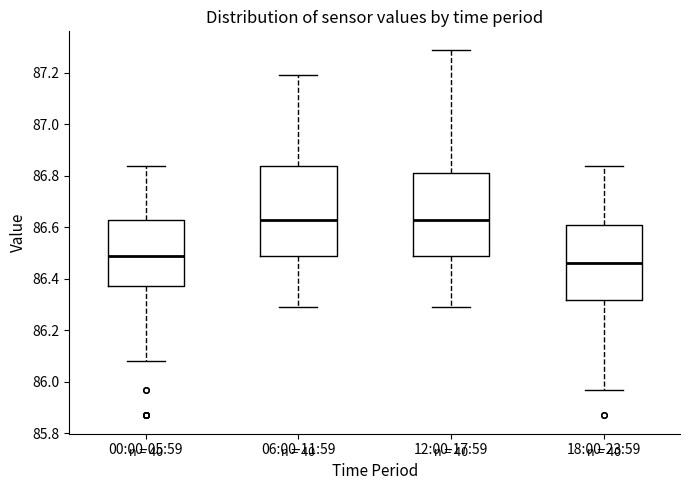

Reading left to right, transcribe this box plot: for each box, give where its median line is, the range the box spans, and where its two whiskers end, as read against the y-axis. The values are not printed on the chart, so give them approximately, as read against the axis.

00:00-05:59: median 86.50, box 86.38 to 86.64, whiskers 86.08 to 86.84
06:00-11:59: median 86.64, box 86.50 to 86.84, whiskers 86.30 to 87.20
12:00-17:59: median 86.64, box 86.50 to 86.82, whiskers 86.30 to 87.30
18:00-23:59: median 86.46, box 86.32 to 86.60, whiskers 85.98 to 86.84